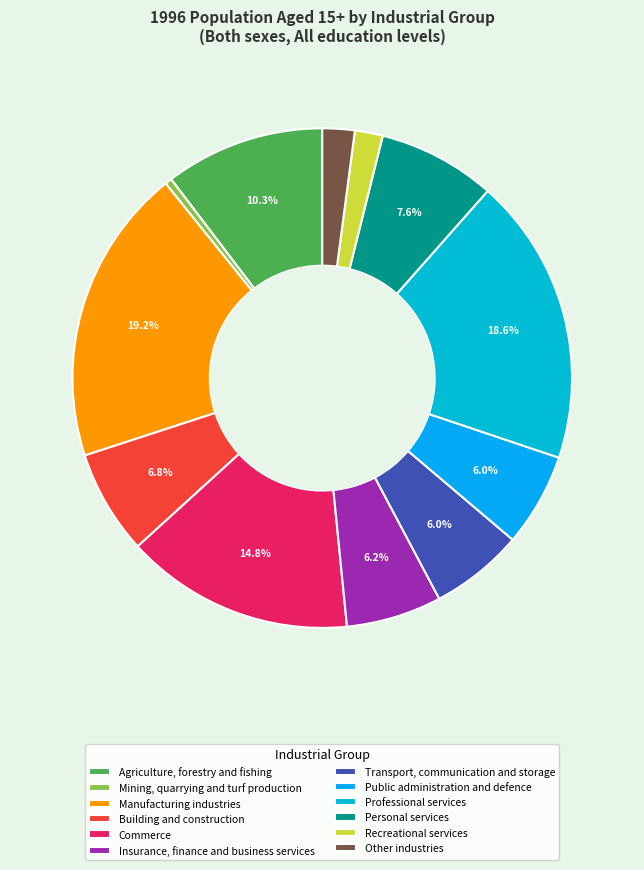

Is the sum of Mining, quarrying and turf production and Recreational services greater than half?

No